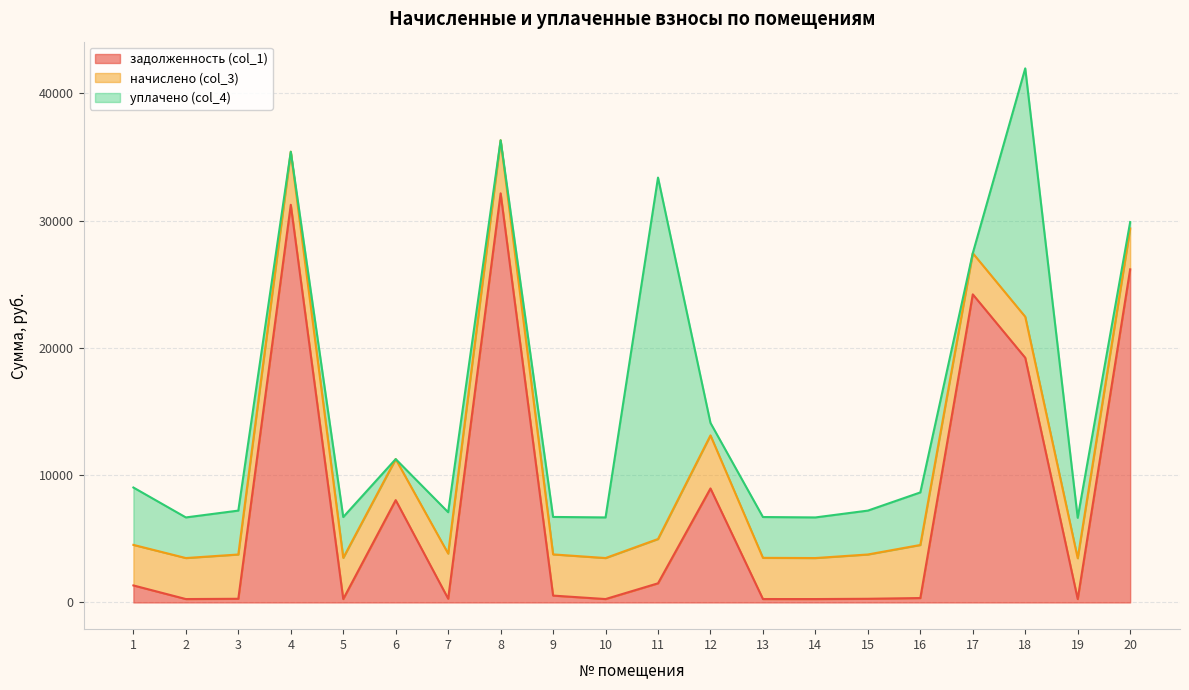

Where does the начислено (col_3) series first go above 3236?

3